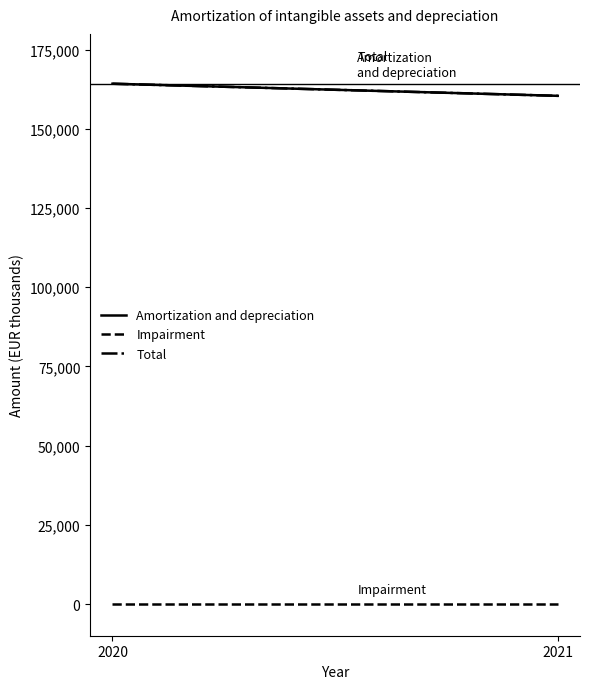

At which category is the sum across all series the highest?

2020